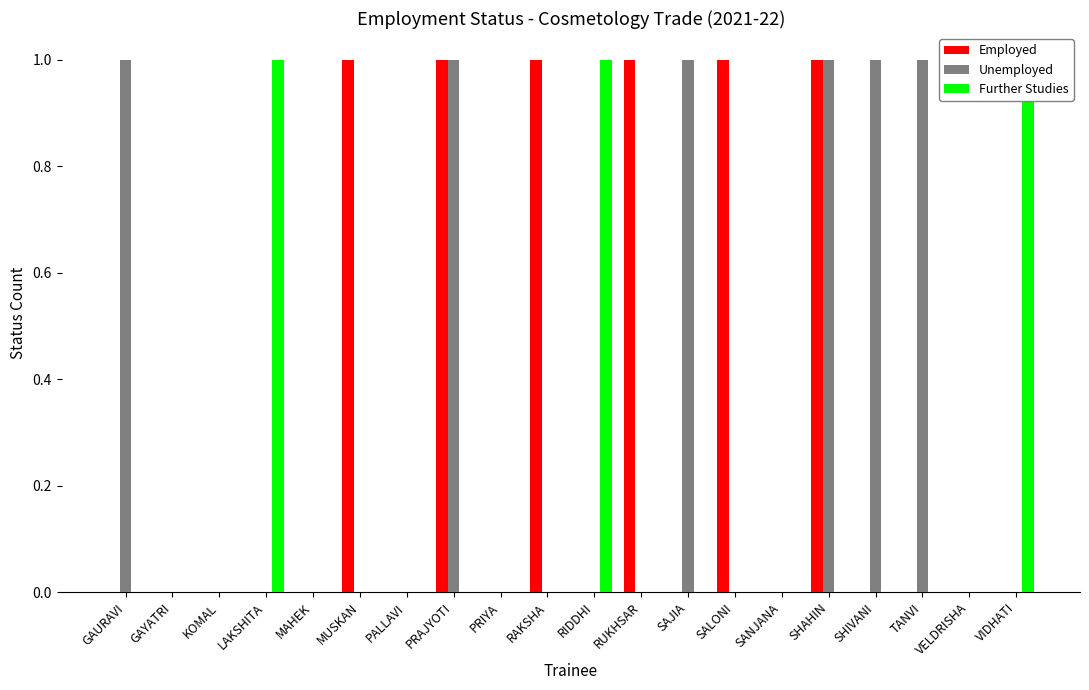

How many groups of bars are there?

20